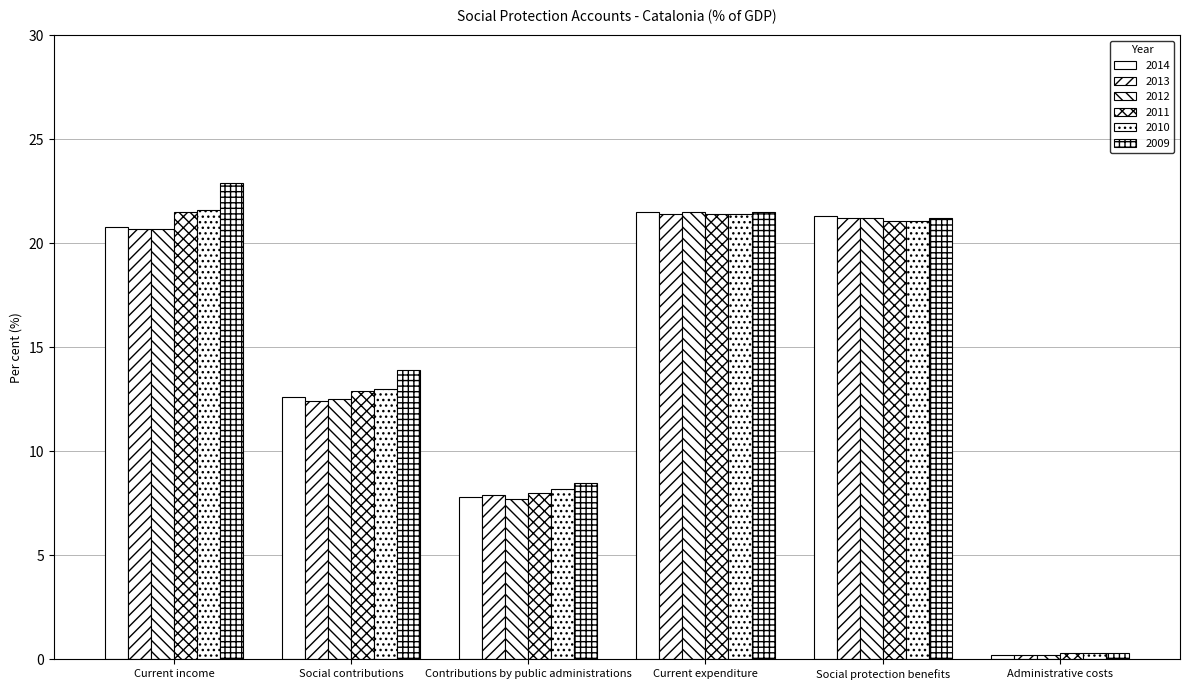

Between Contributions by public administrations and Current expenditure, which series saw the biggest shift?

2012